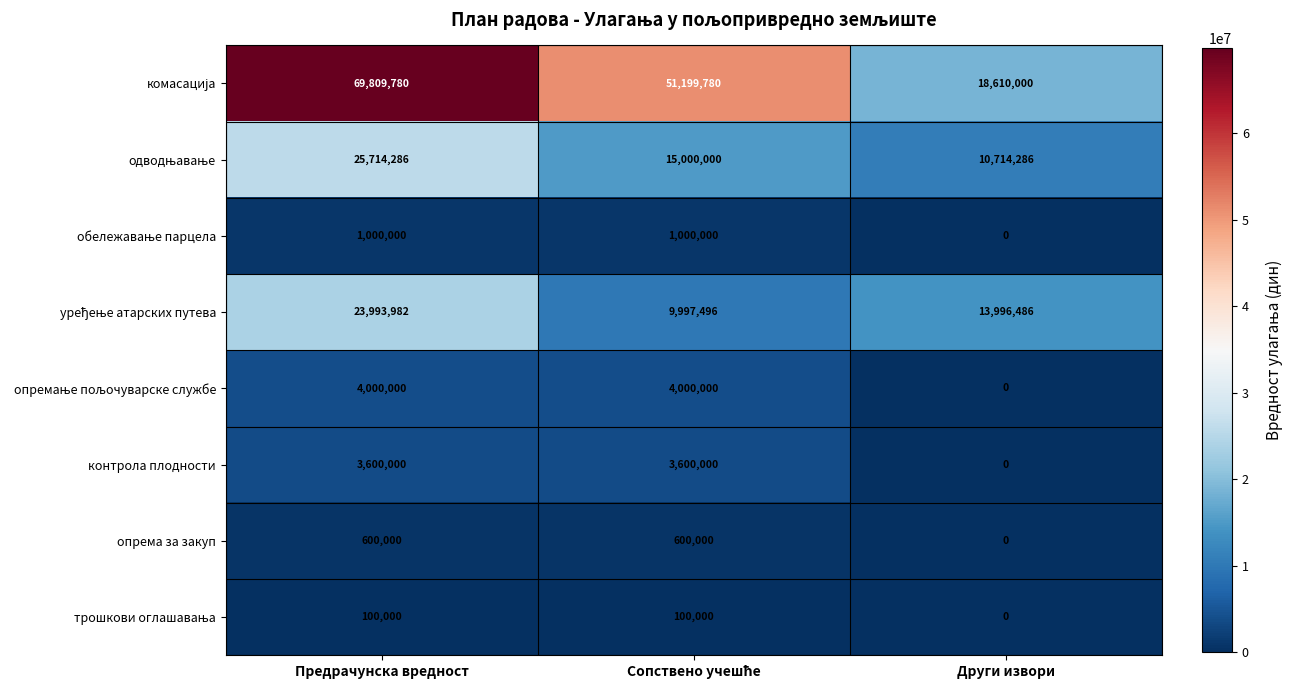

What is the maximum value shown in the chart?

69809780